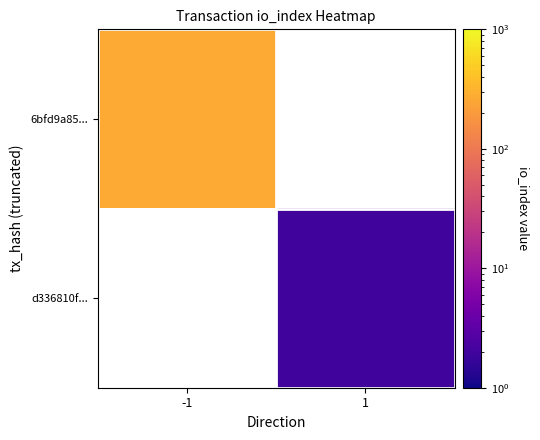

Is the value of d336810f... at 1 greater than the value of 6bfd9a85... at -1?

No